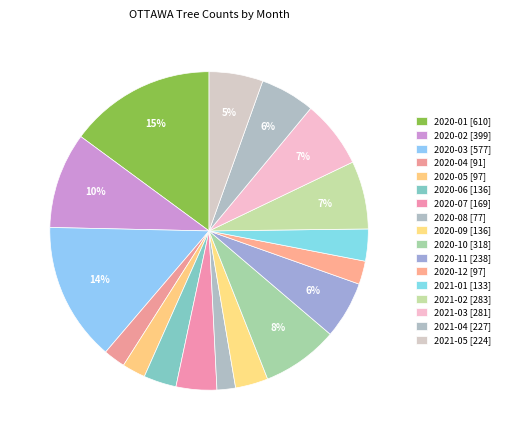

Count the number of slices in the pie.

17